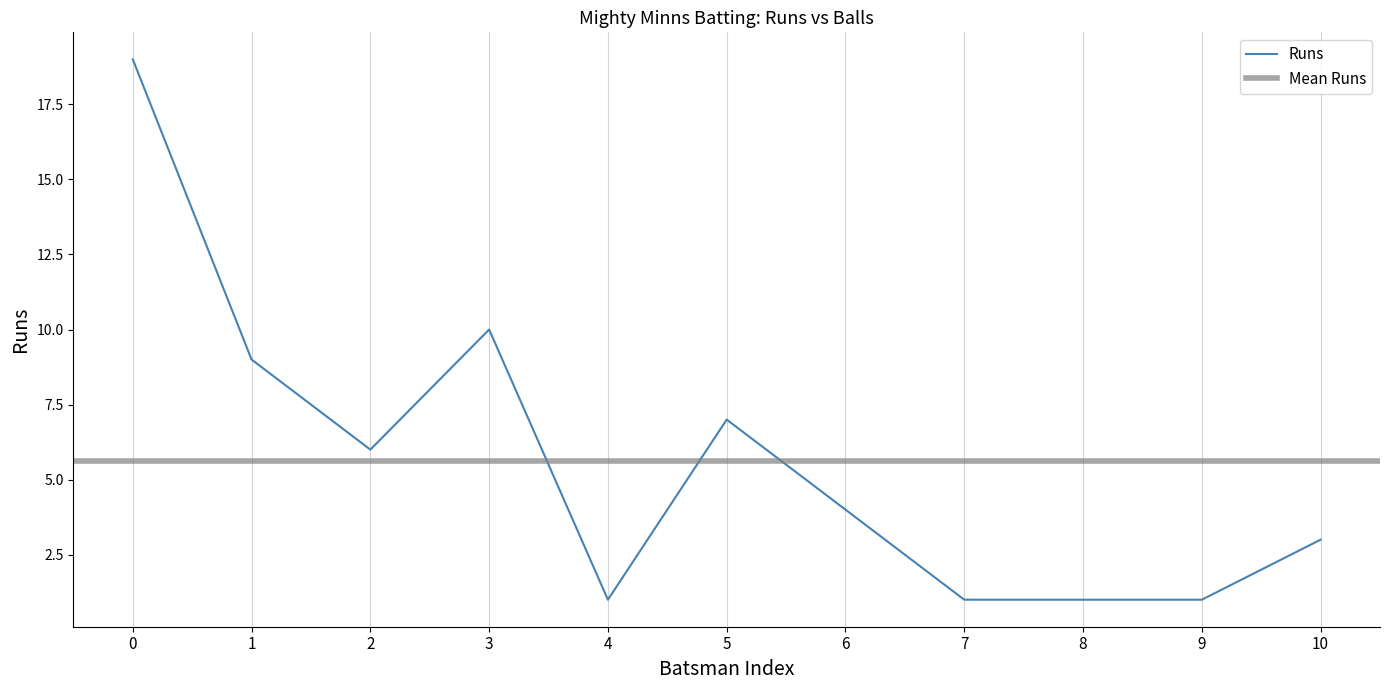

What is the maximum value for Runs?

19